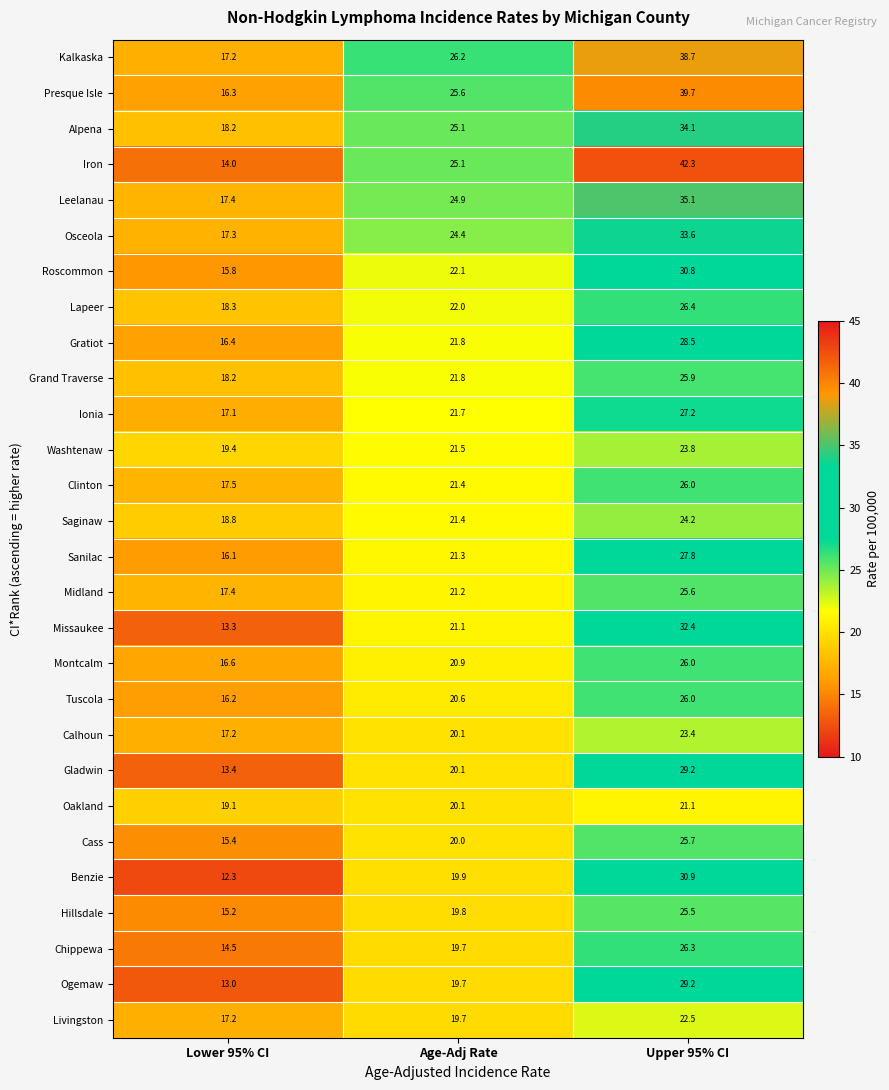

At how many categories does at least one series exceed 28?

1